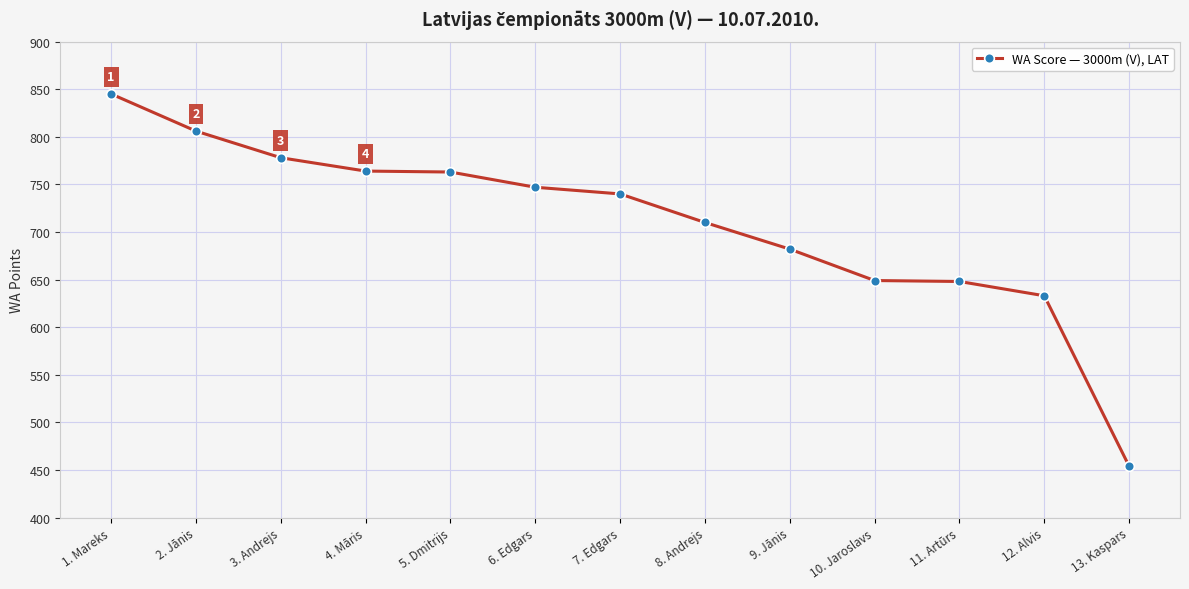

What is the difference between the maximum and minimum values?

391